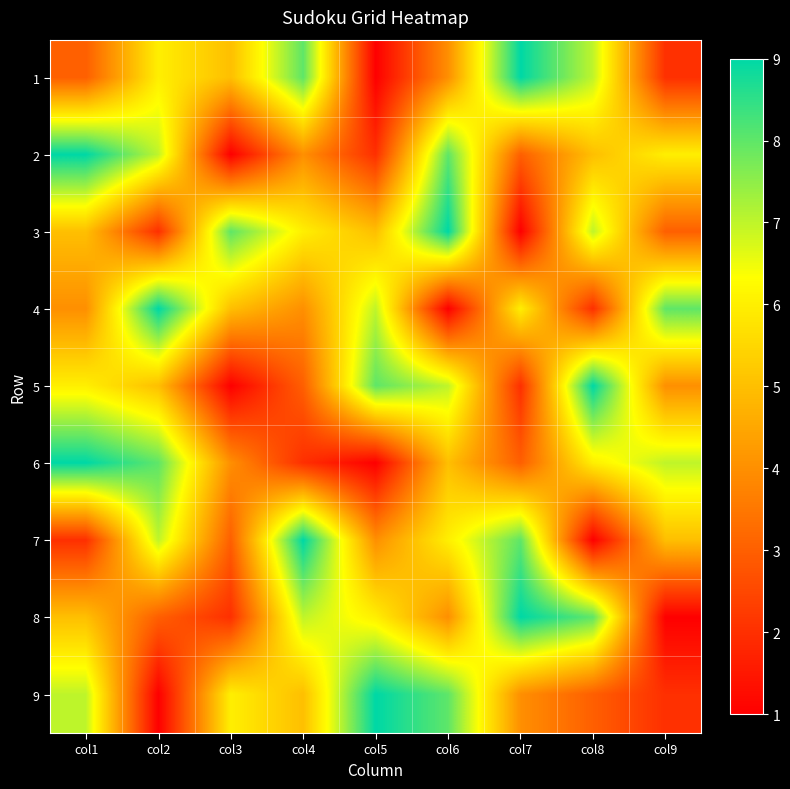

Which series has the largest total across all categories?

3